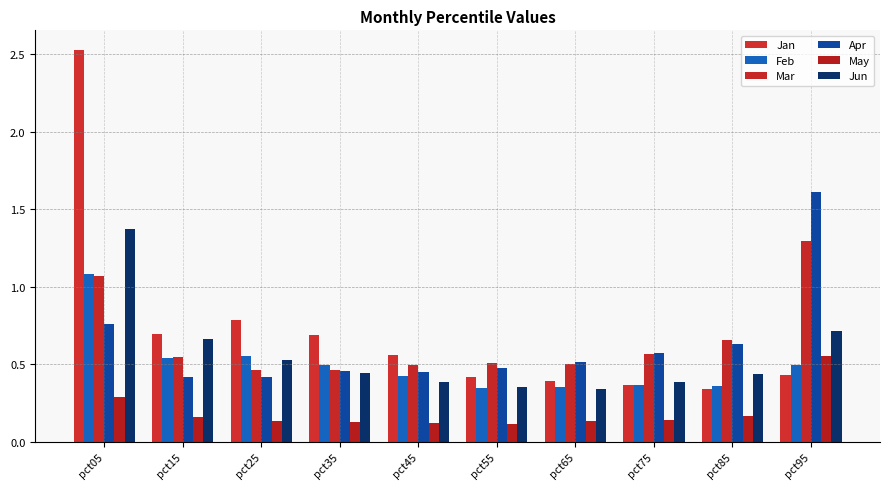

Rank the categories by May value from highest to lowest.

pct95, pct05, pct85, pct15, pct75, pct65, pct25, pct35, pct45, pct55